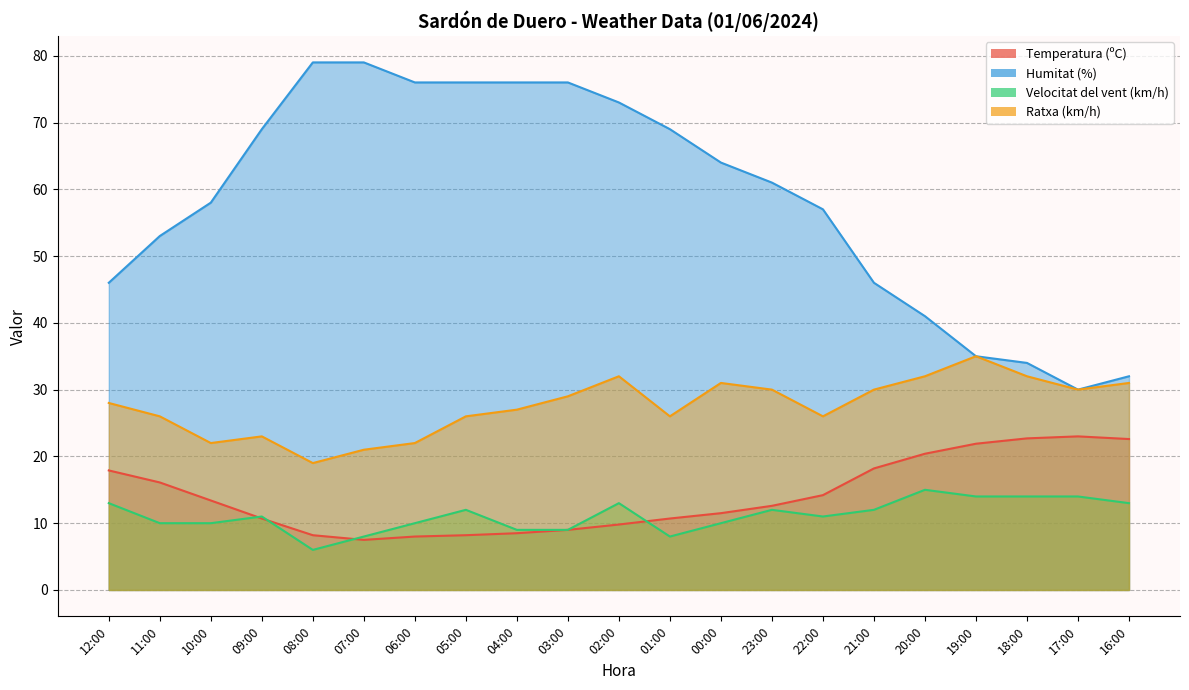

True or false: Humitat (%) and Temperatura (ºC) intersect in this chart.

False